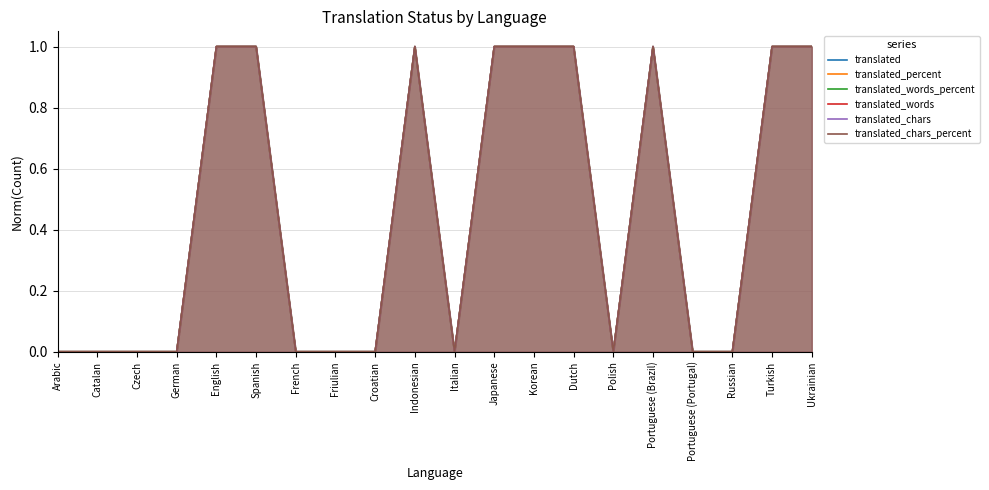

Which series has the widest spread of values?

translated